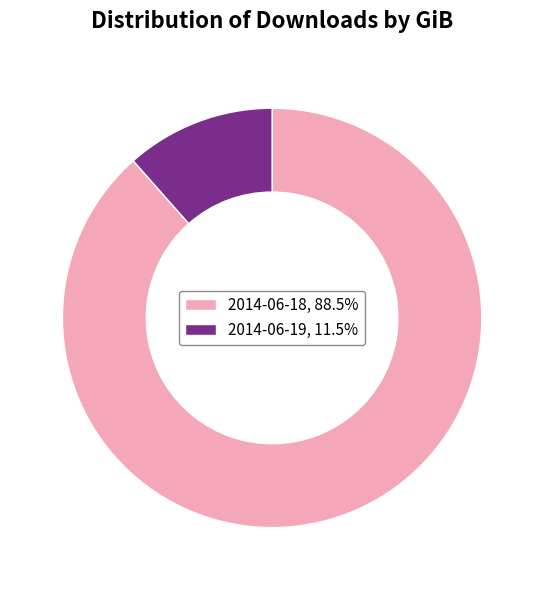

Is the sum of 2014-06-19 and 2014-06-18 greater than half?

Yes